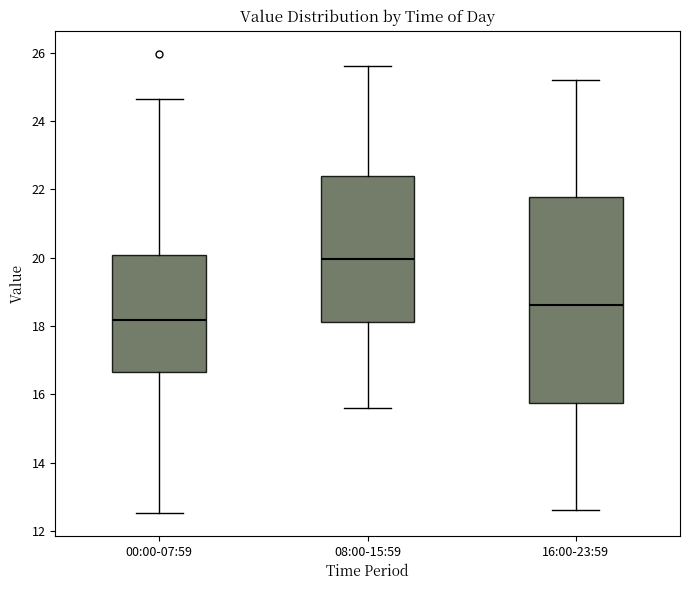

Reading left to right, read every box against the y-axis: the position of its median line, the range the box covers, and the ends of its whiskers. The values are not printed on the chart, so give them approximately, as read against the axis.

00:00-07:59: median 18.2, box 16.6 to 20.0, whiskers 12.6 to 24.6
08:00-15:59: median 20.0, box 18.2 to 22.4, whiskers 15.6 to 25.6
16:00-23:59: median 18.6, box 15.8 to 21.8, whiskers 12.6 to 25.2